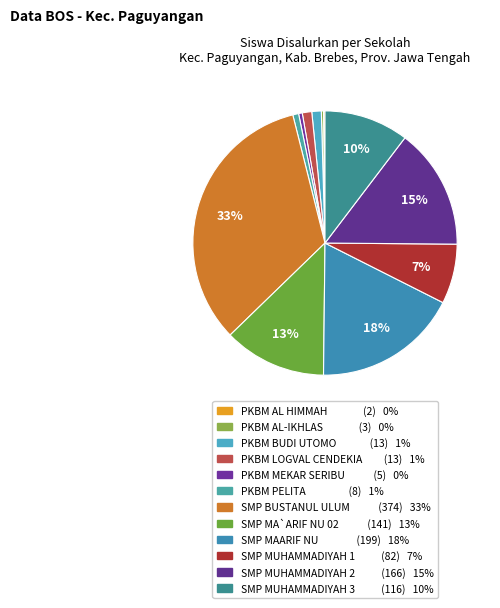

How many segments does this pie chart have?

12